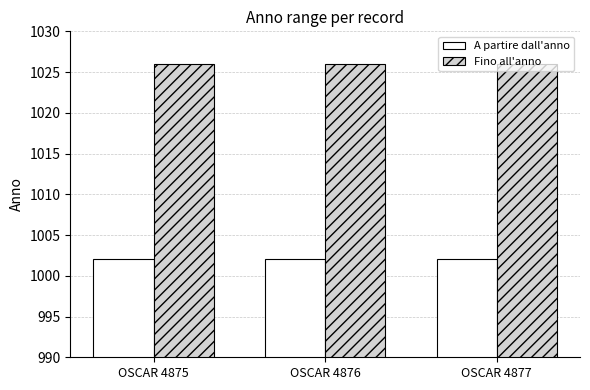

What is the value of the A partire dall'anno bar at the 2nd from the left?

1002